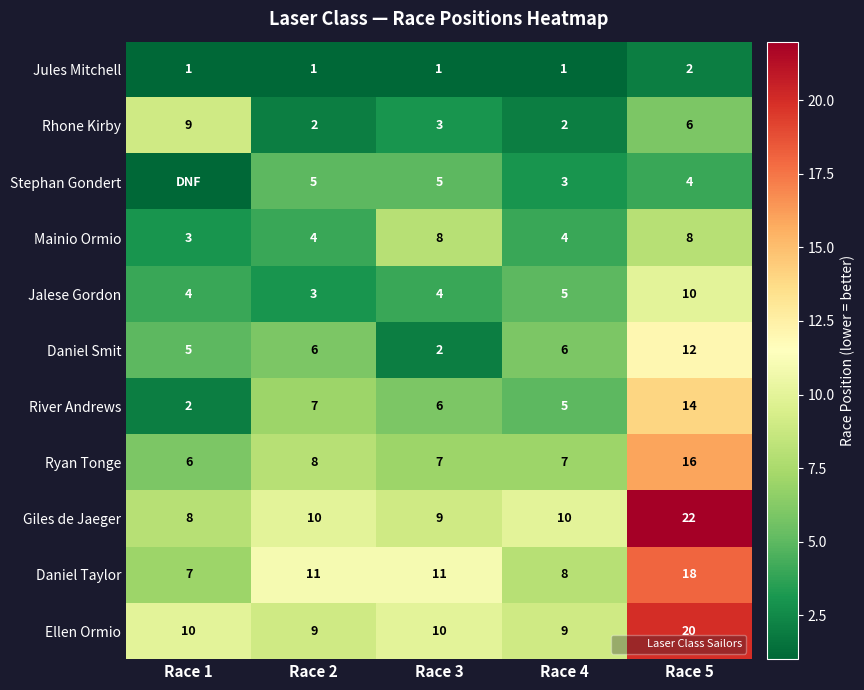

What is the difference between the maximum and minimum values in the Jules Mitchell series?

1